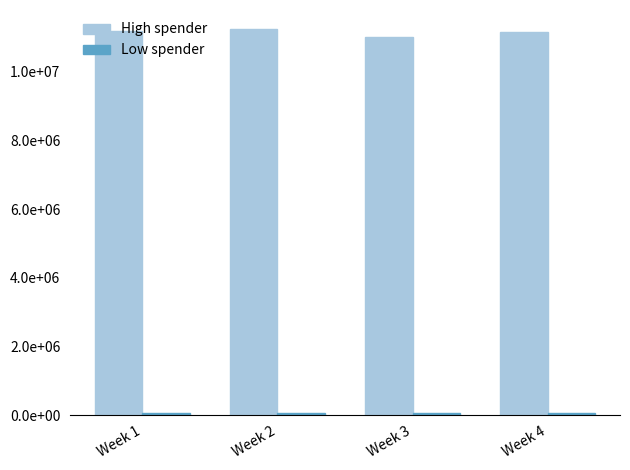

Reading left to right, transcribe all the data shown in this chart.

High spender: Week 1=11184000.0	Week 2=11240000.0	Week 3=11020000.0	Week 4=11152000.0
Low spender: Week 1=55920.0	Week 2=56200.0	Week 3=55100.0	Week 4=55760.0